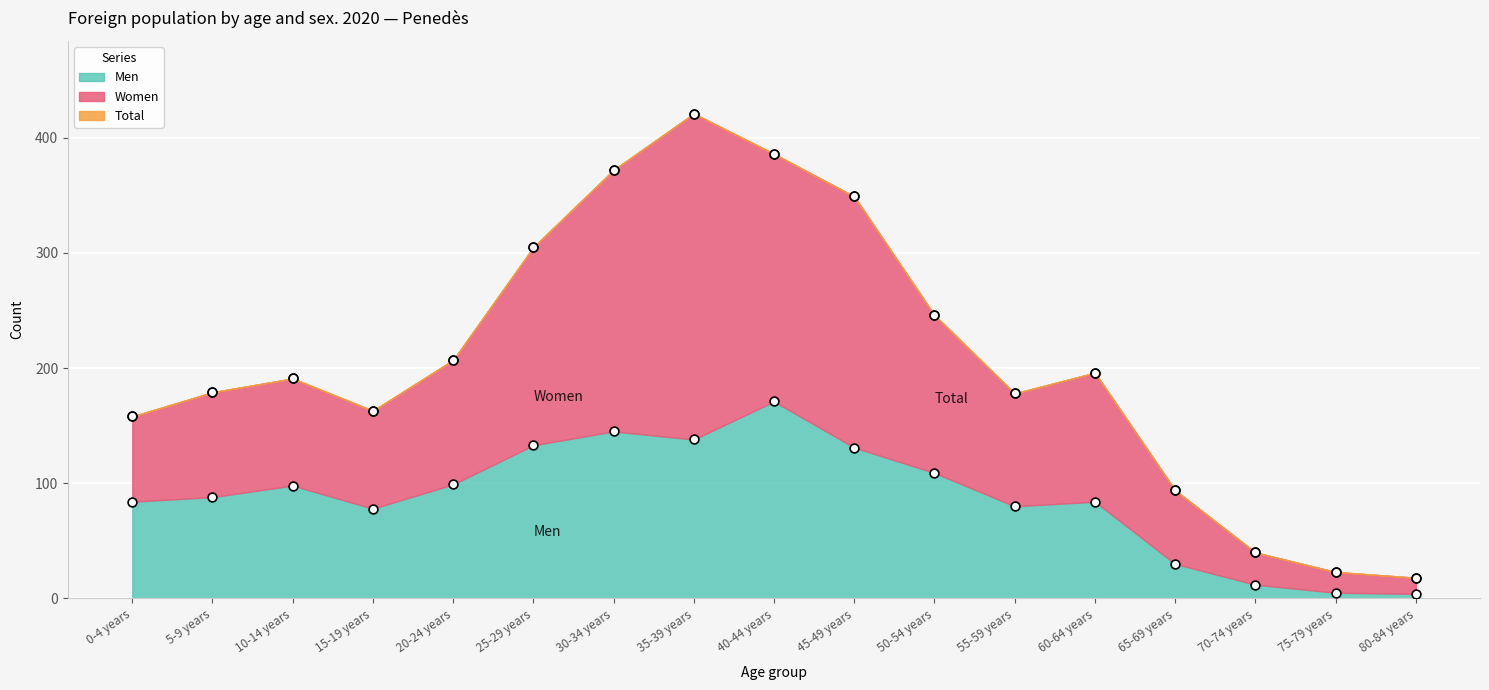

At which category is the sum across all series the highest?

35-39 years